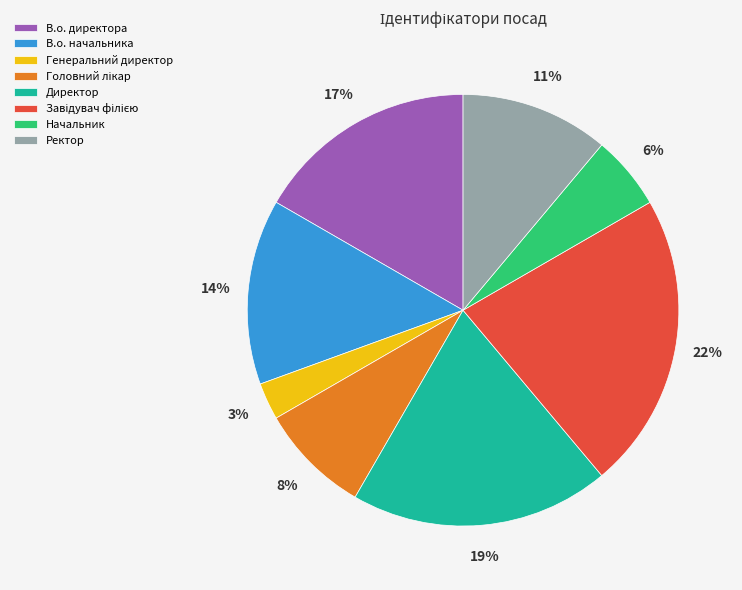

What is the smallest slice in the pie chart?

Генеральний директор